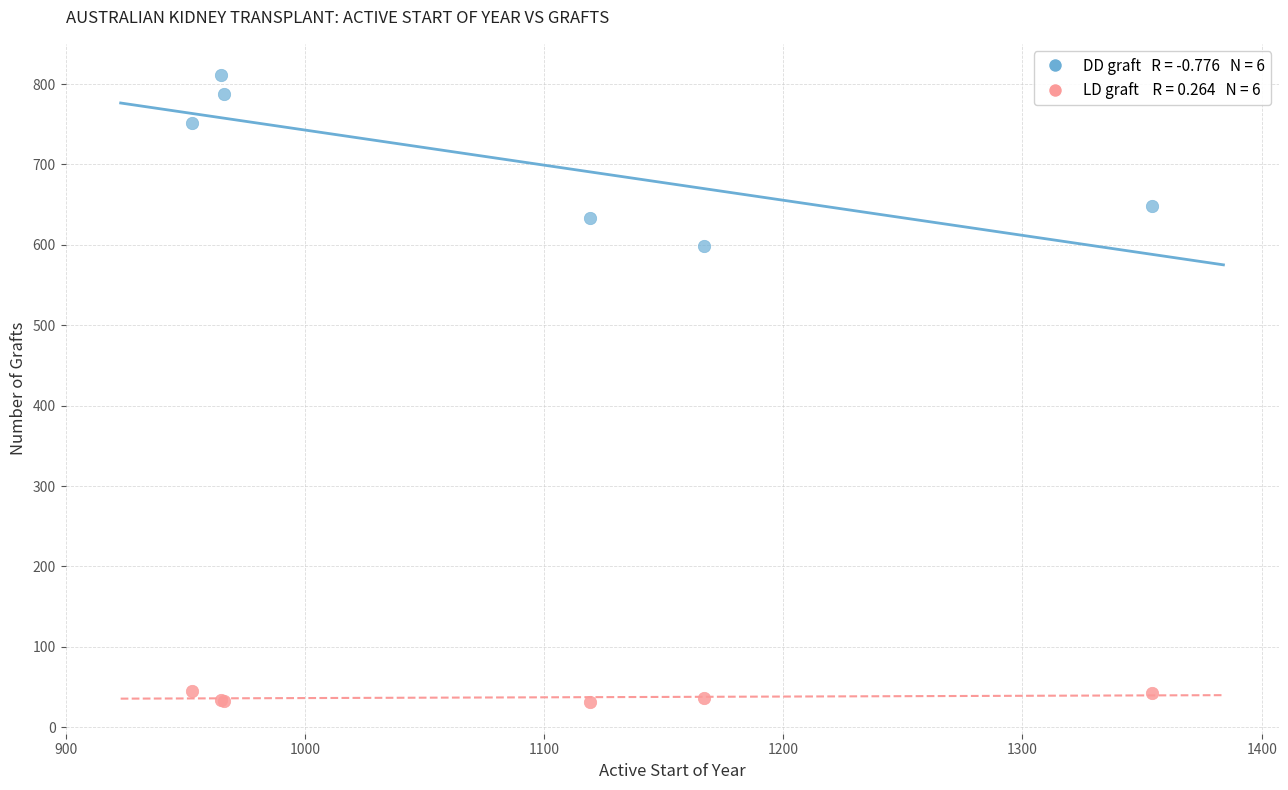

Across all series, what Y value is closest to 421?

598